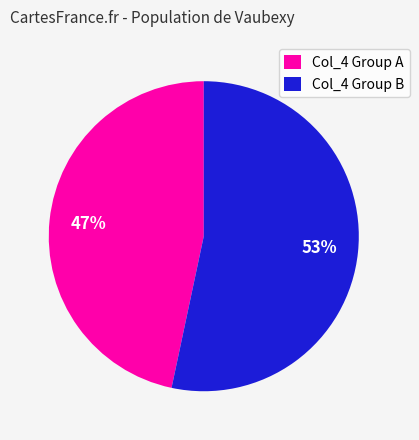

True or false: Col_4 Group A accounts for 47% of the total.

True